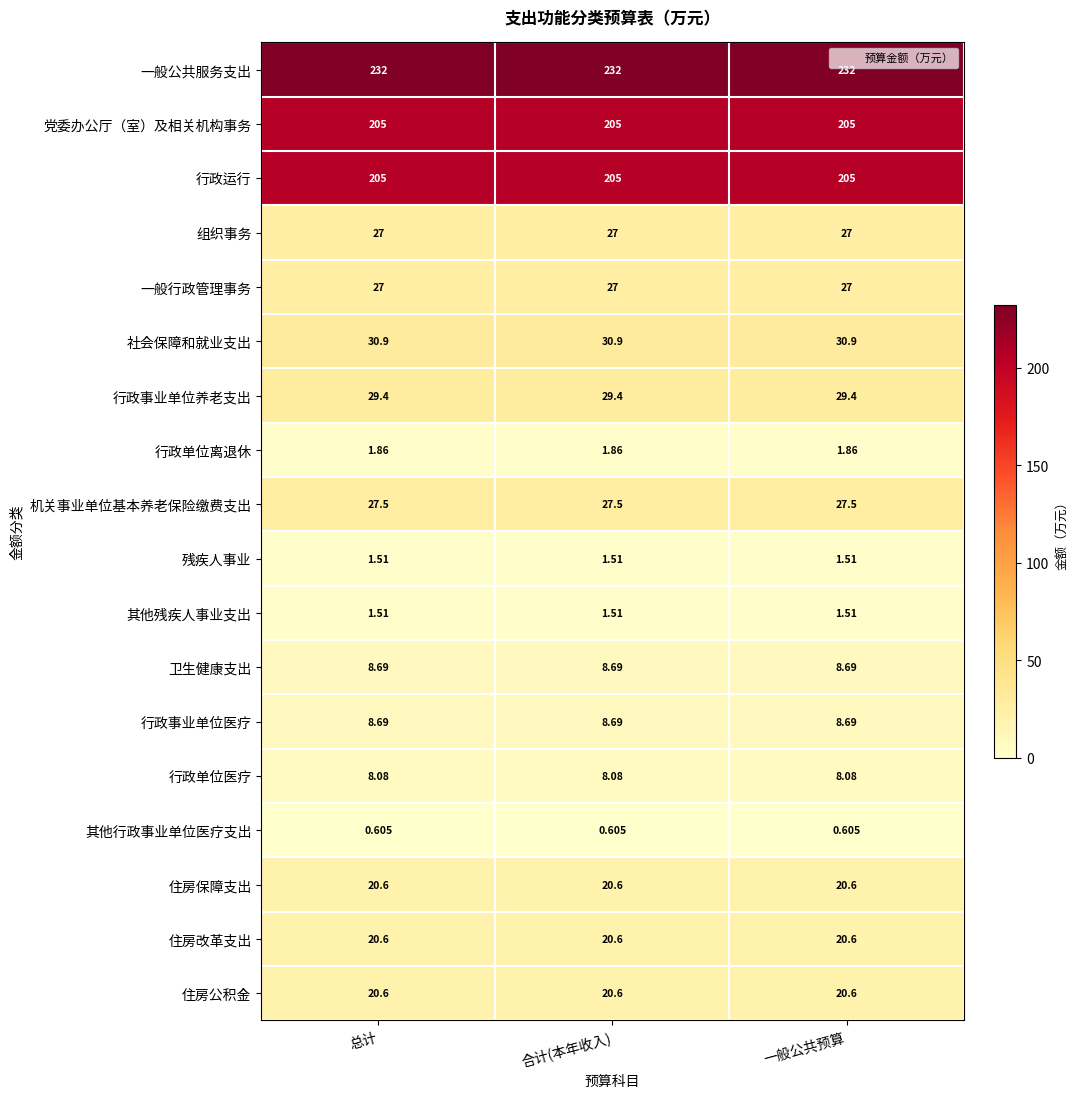

Is the value of 一般公共服务支出 at 总计 greater than the value of 住房保障支出 at 一般公共预算?

Yes